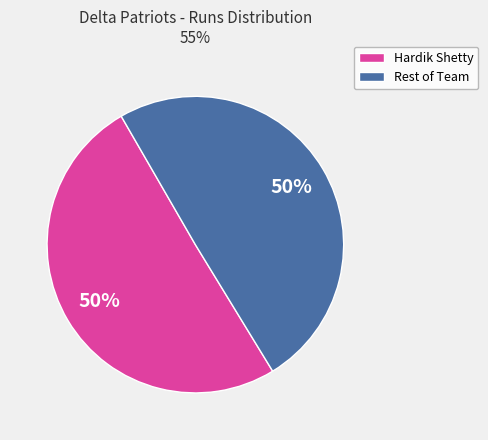

To the nearest percent, what is the average slice percentage?

50%